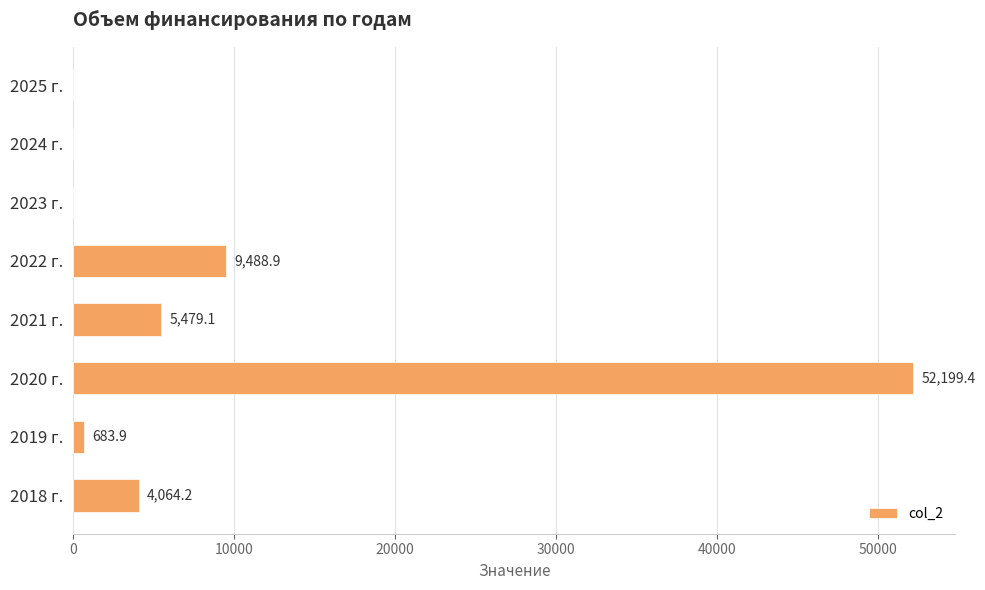

What is the change in value from 2020 г. to 2021 г.?

-46720.3